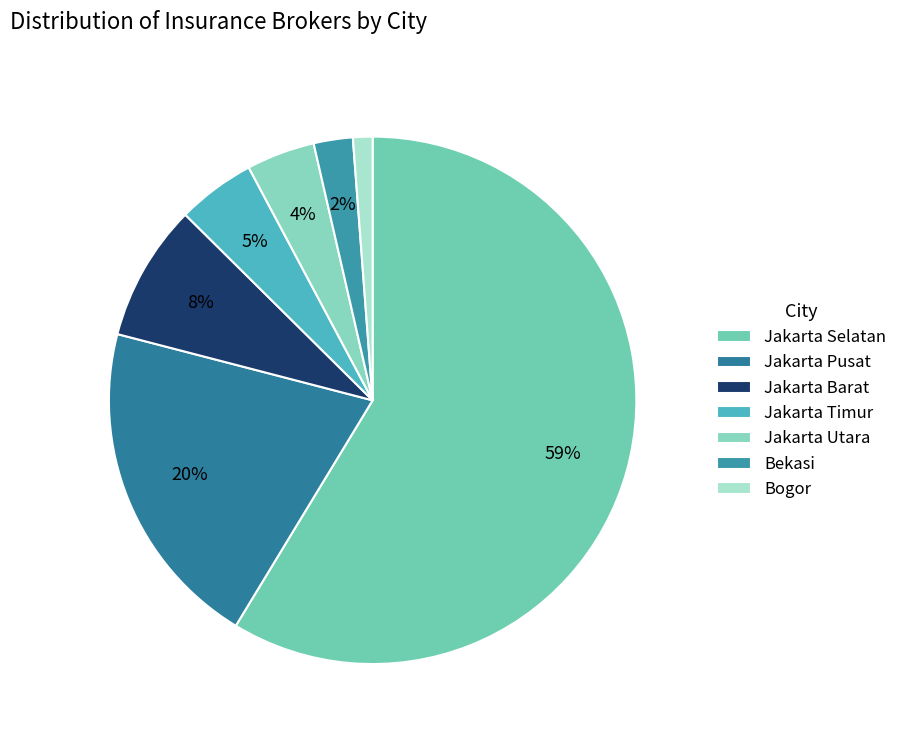

Count the number of slices in the pie.

7